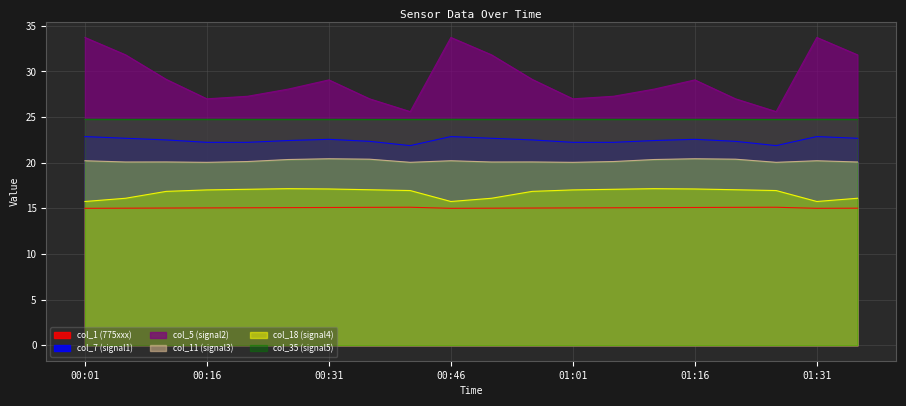

What are all the series names shown in the legend?

col_1 (775xxx), col_7 (signal1), col_5 (signal2), col_11 (signal3), col_18 (signal4), col_35 (signal5)